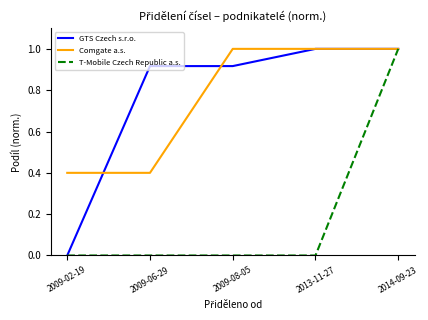

True or false: T-Mobile Czech Republic a.s. has more than 1 interior local peaks.

False